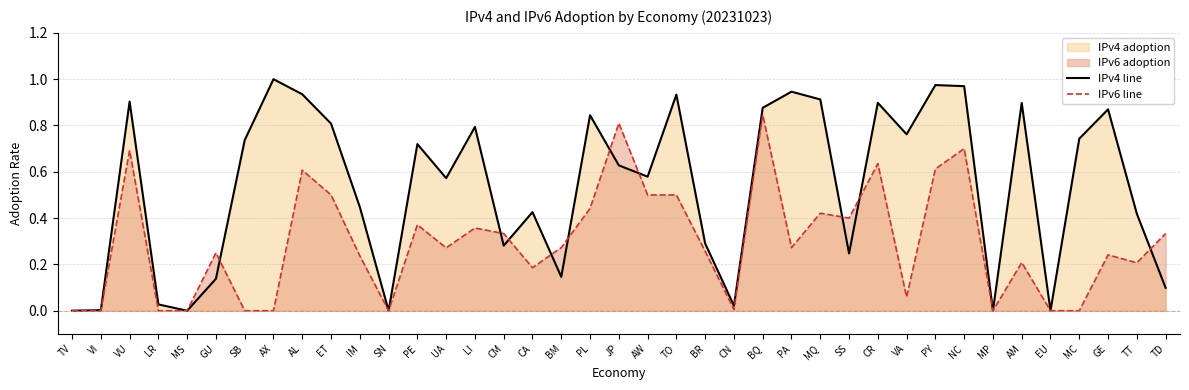

What is the sum of the IPv4 line values at SB and JP?

1.4